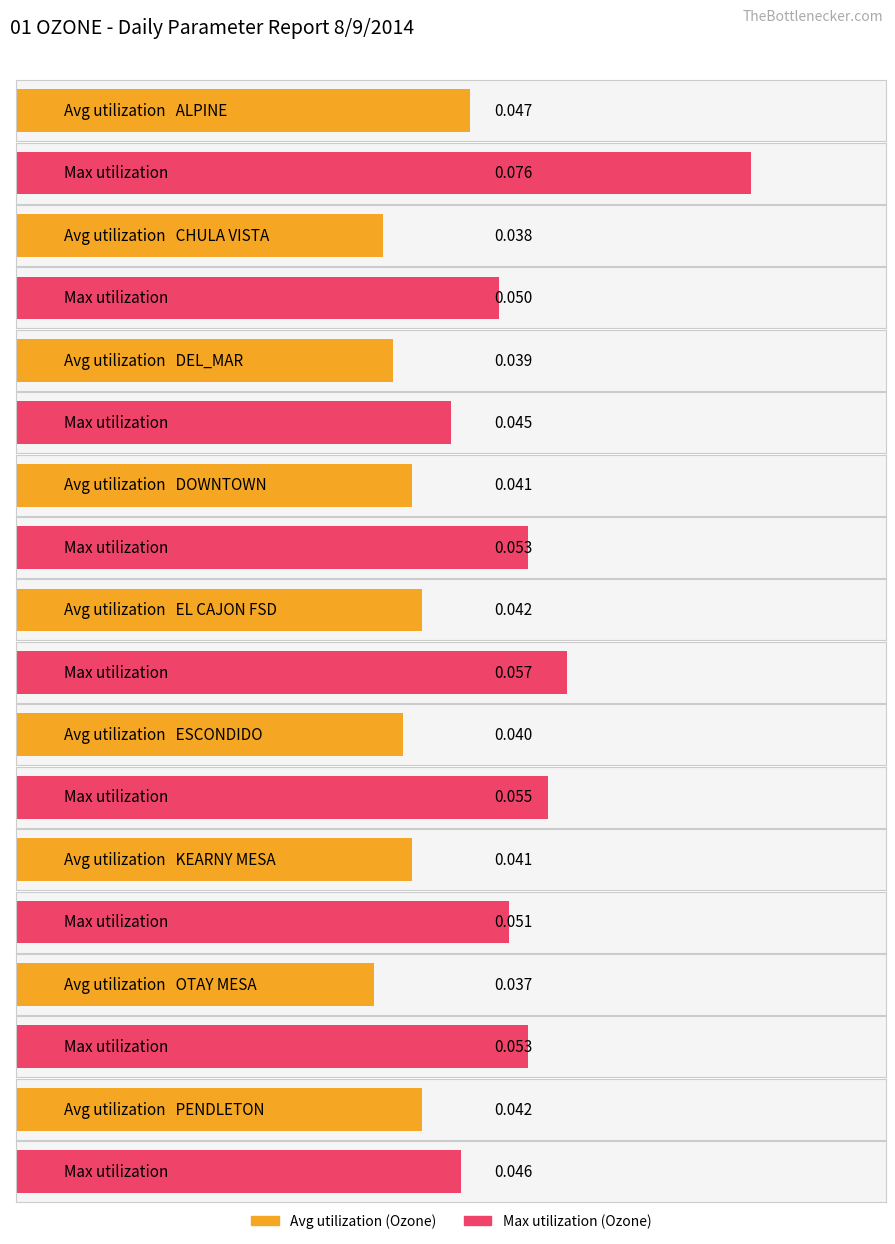

True or false: Avg has a value of 0.0 at OTAY MESA.

False